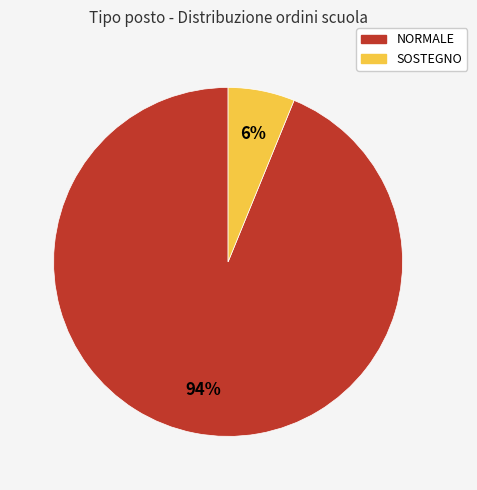

How many slices are in this pie chart?

2